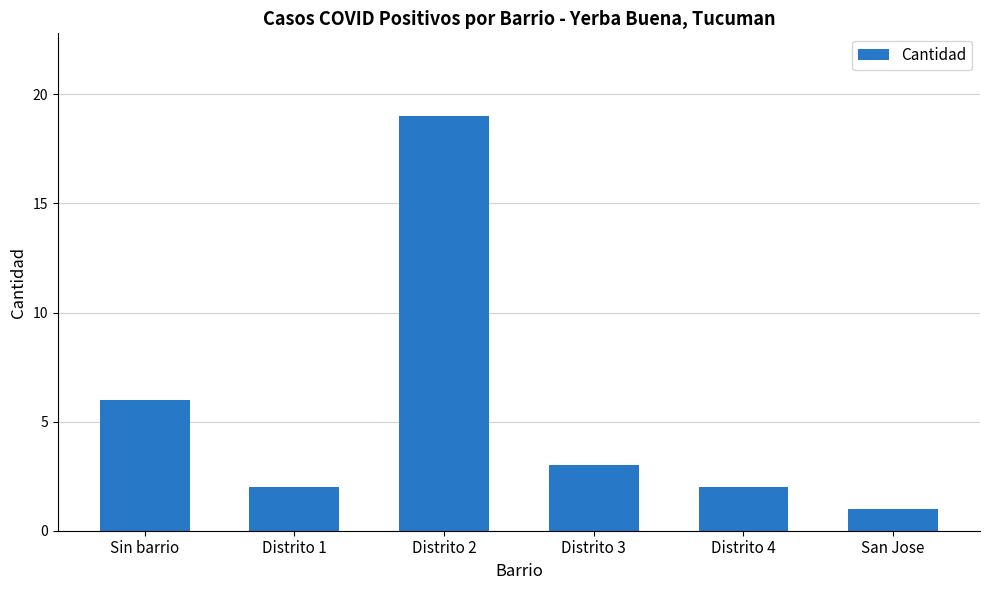

What position from the left is Distrito 4?

5